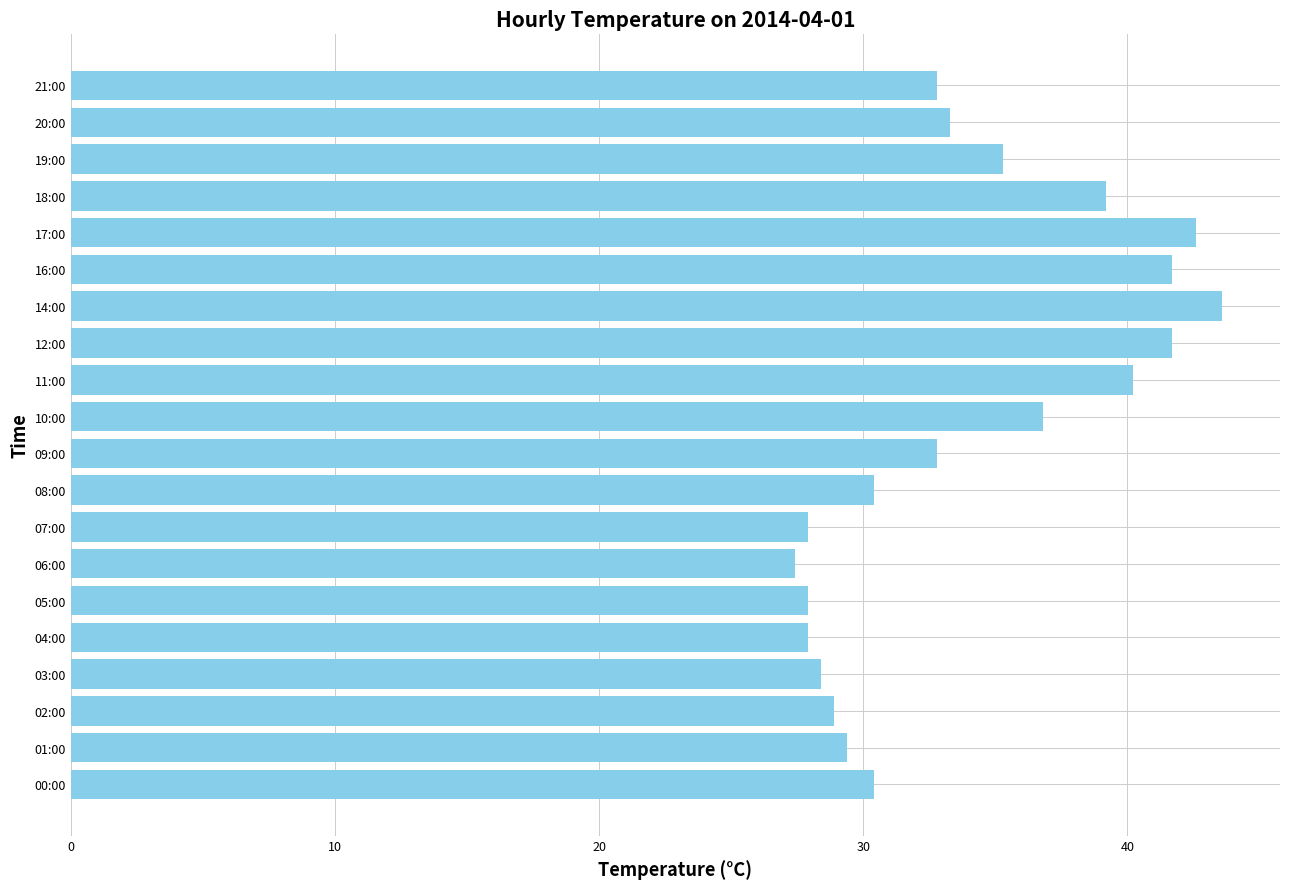

What is the difference between the maximum and second lowest values?

15.7